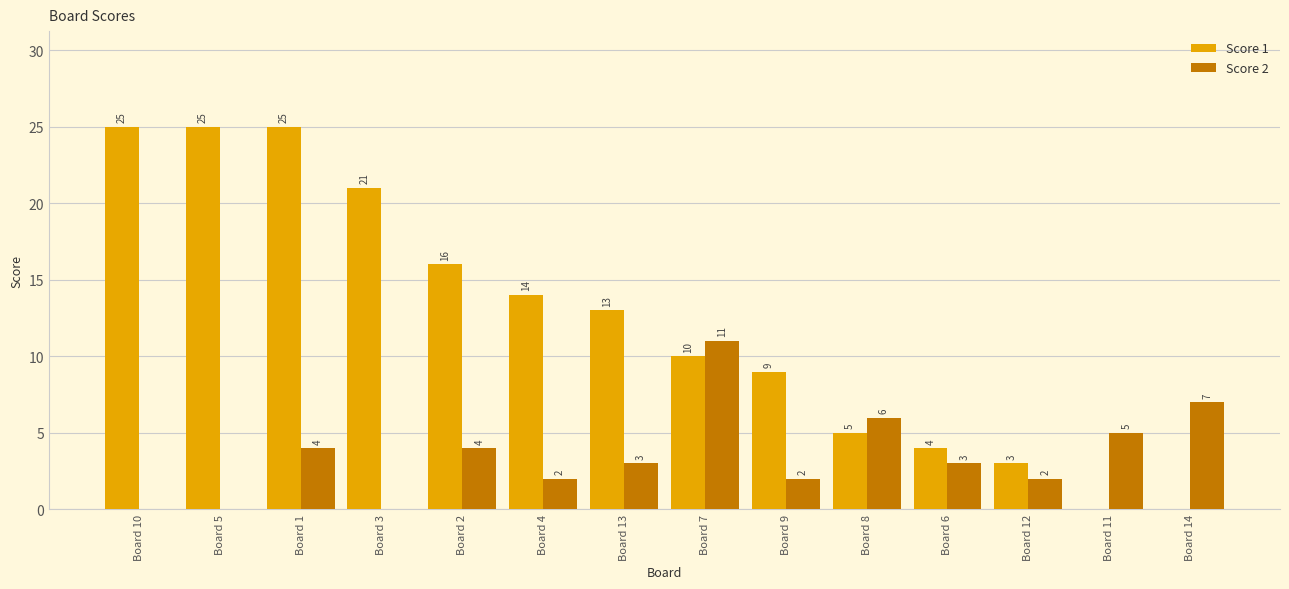

How many groups of bars are there?

14